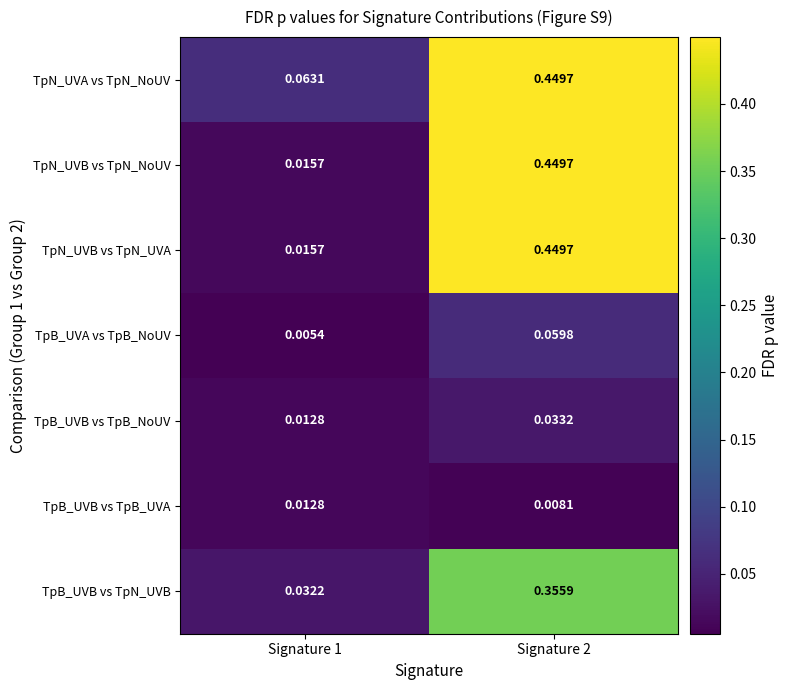

Rank the series by their maximum value, from lowest to highest.

TpB_UVB vs TpB_UVA, TpB_UVB vs TpB_NoUV, TpB_UVA vs TpB_NoUV, TpB_UVB vs TpN_UVB, TpN_UVA vs TpN_NoUV, TpN_UVB vs TpN_NoUV, TpN_UVB vs TpN_UVA